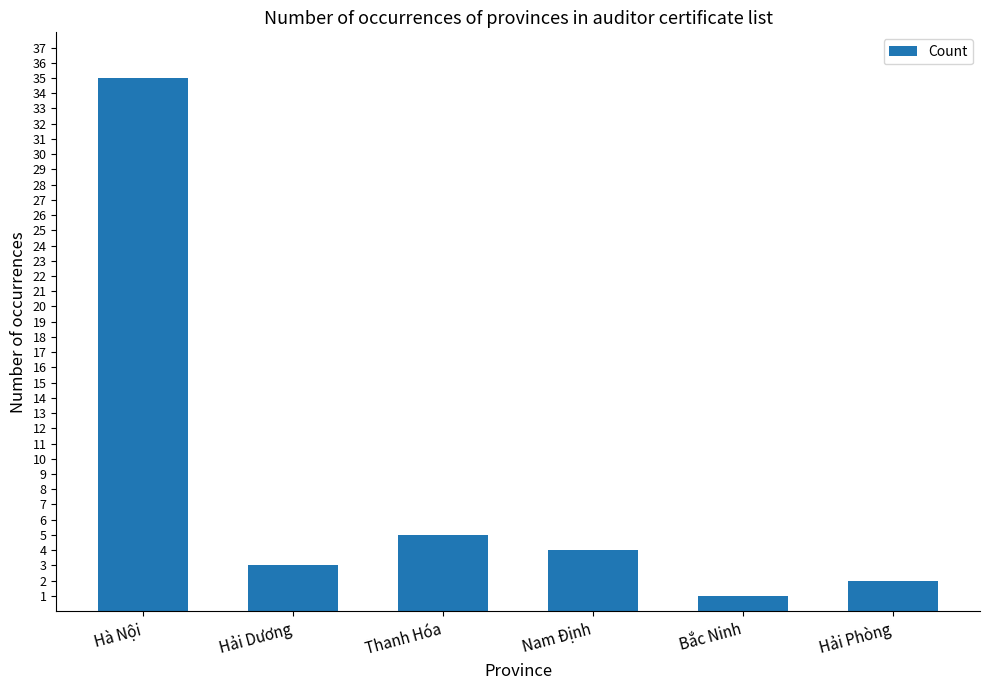

What is the average value?

8